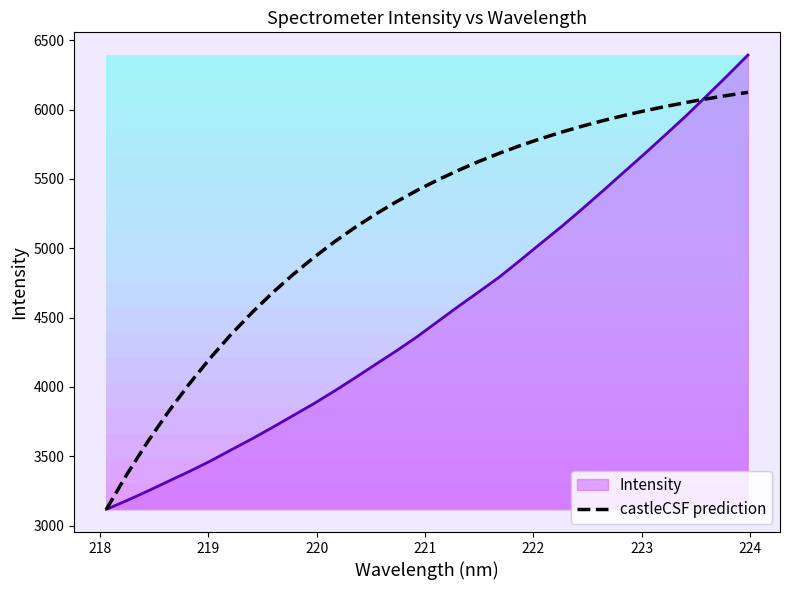

What is the difference between the second highest and minimum values?

2984.8